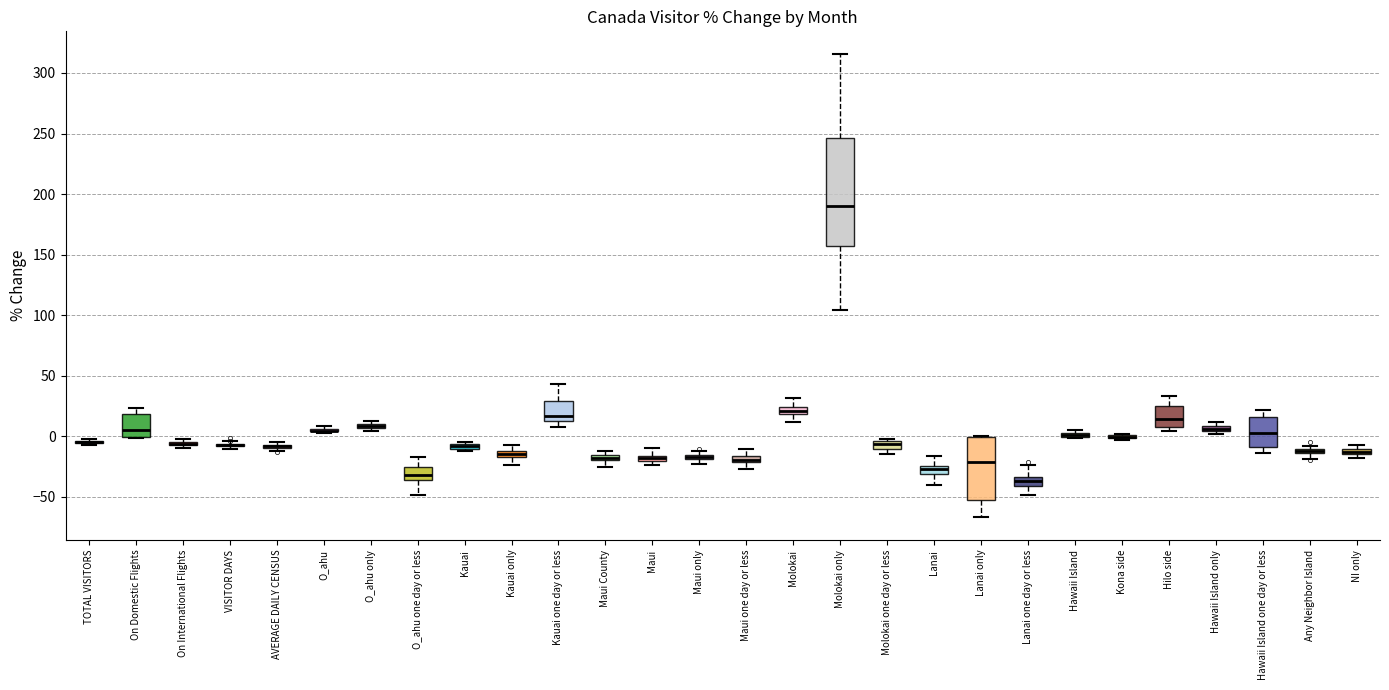

Where does the upper whisker of the box for Maui one day or less end on the y-axis? The values are not printed on the chart, so give them approximately, as read against the axis.

-10